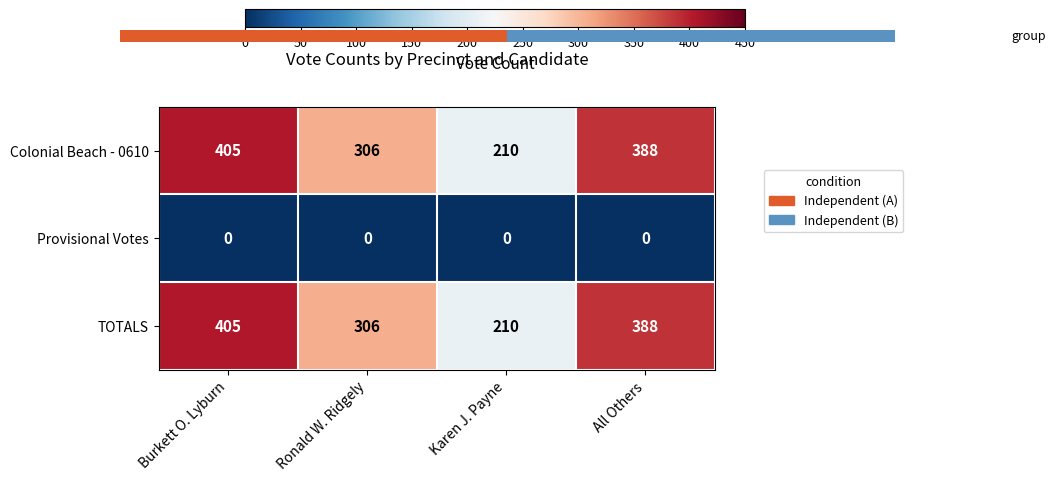

List the labels in order of TOTALS value, smallest first.

Karen J. Payne, Ronald W. Ridgely, All Others, Burkett O. Lyburn